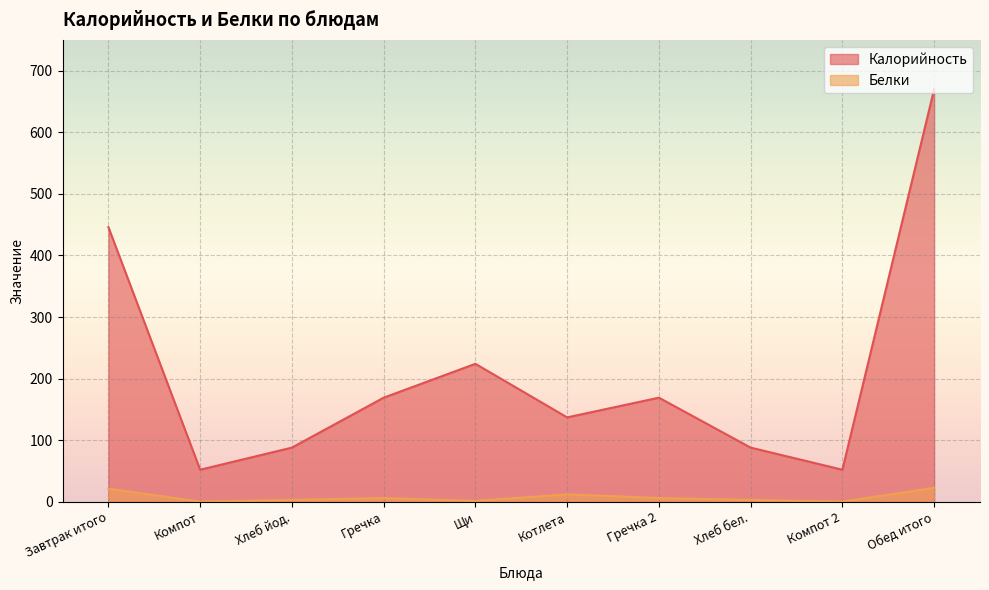

What position from the right is Щи?

6